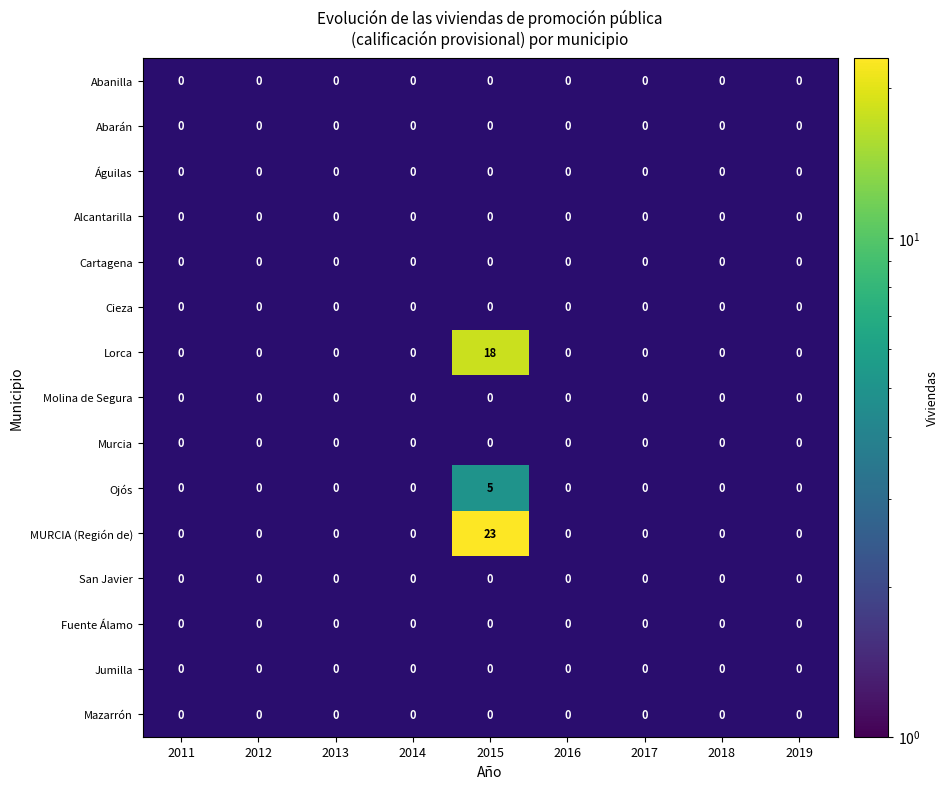

True or false: San Javier has a value of 0 at 2015.

True